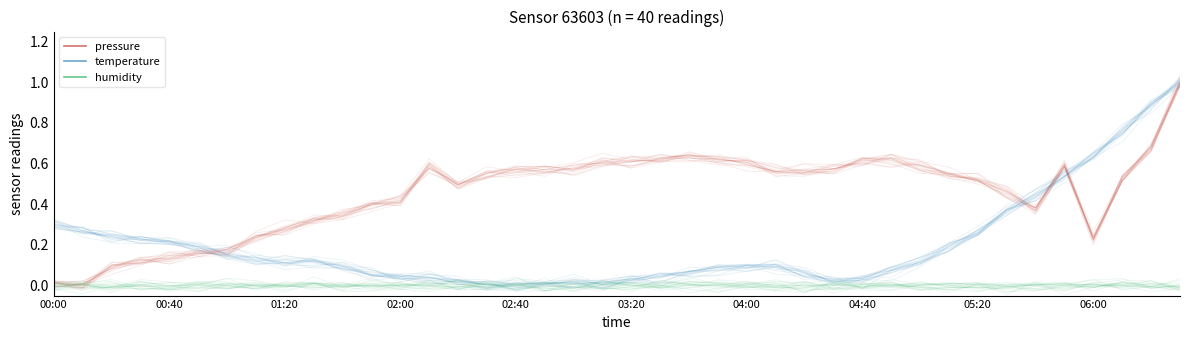

Rank the series by their average value, from lowest to highest.

humidity, temperature, pressure